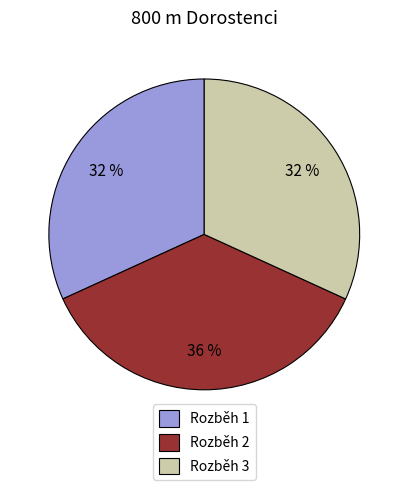

Is there a majority slice in this chart?

No